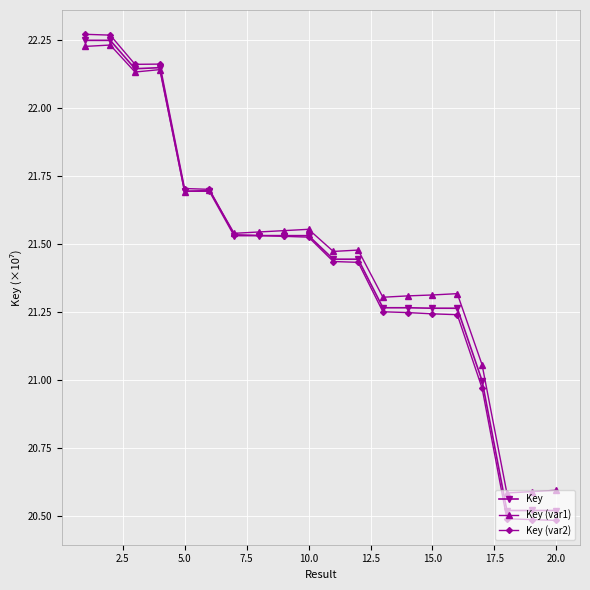

True or false: Key (var1) has more than 1 interior local peaks.

True